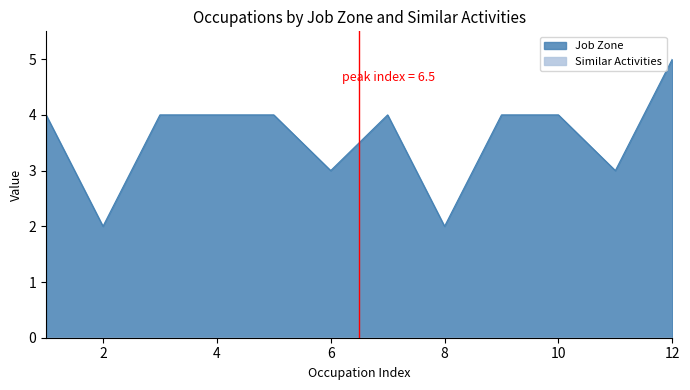

Is it true that Job Zone equals 7 at 4?

False